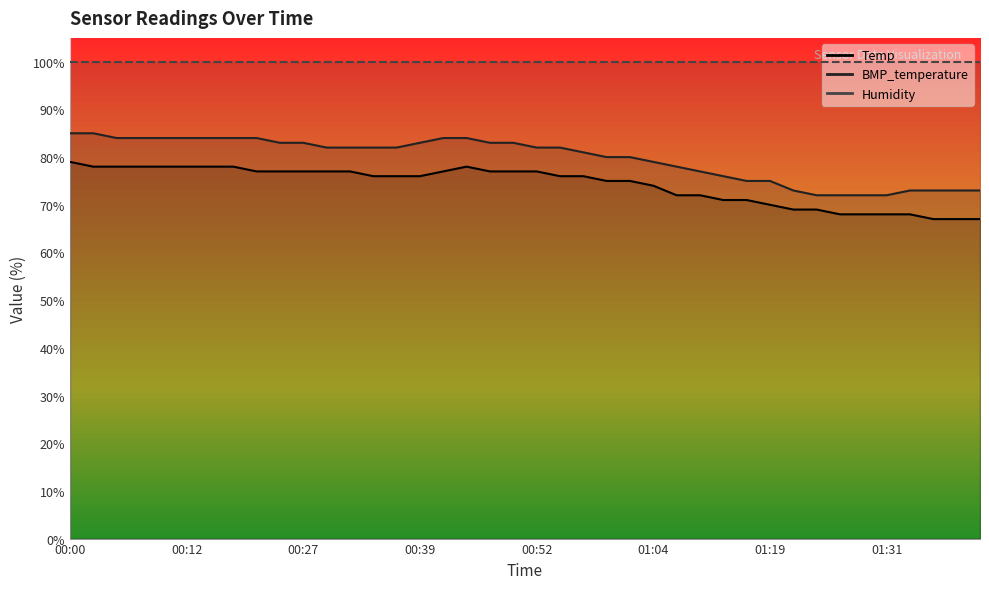

Is the value of BMP_temperature at 01:31 greater than the value of Temp at 00:47?

No